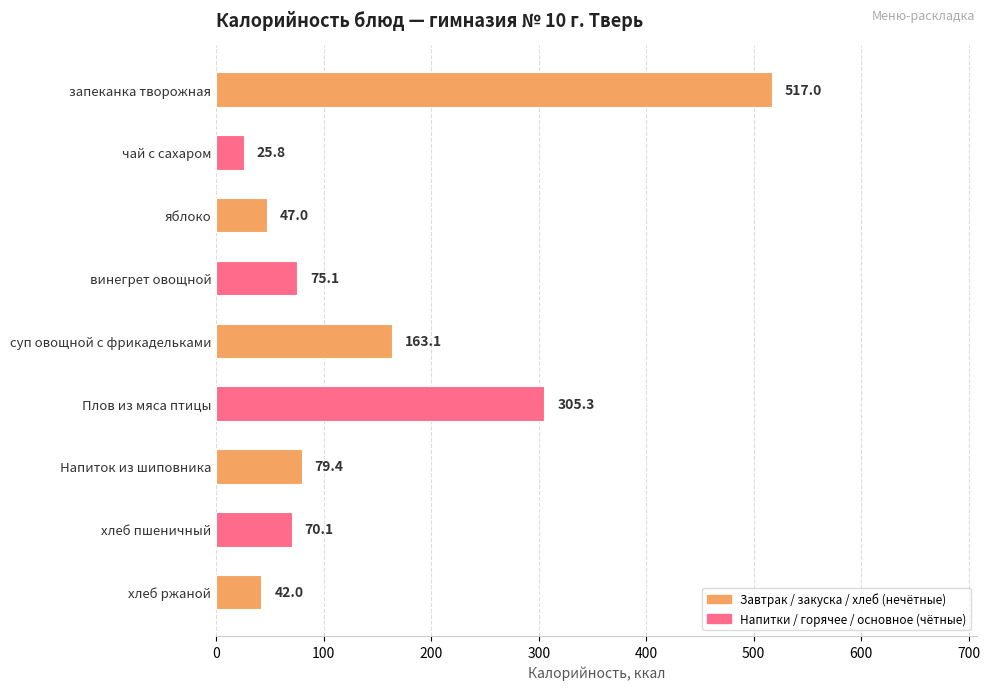

Approximately how many times larger is the value at запеканка творожная compared to хлеб пшеничный?

7.4